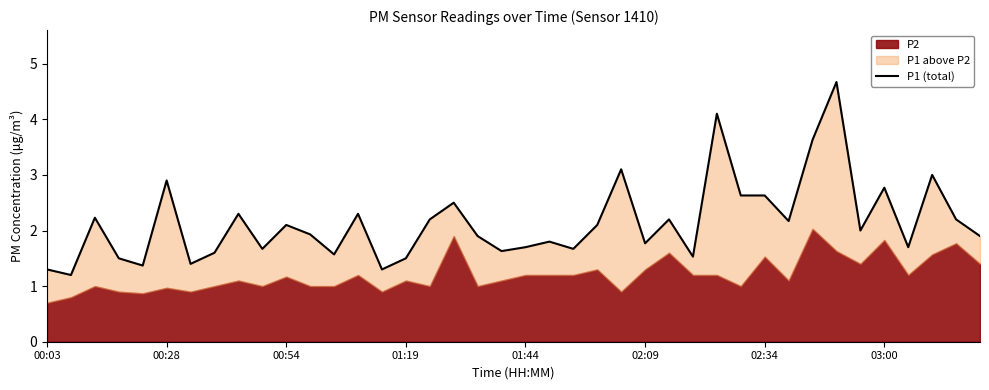

Count the number of categories in the chart.

40